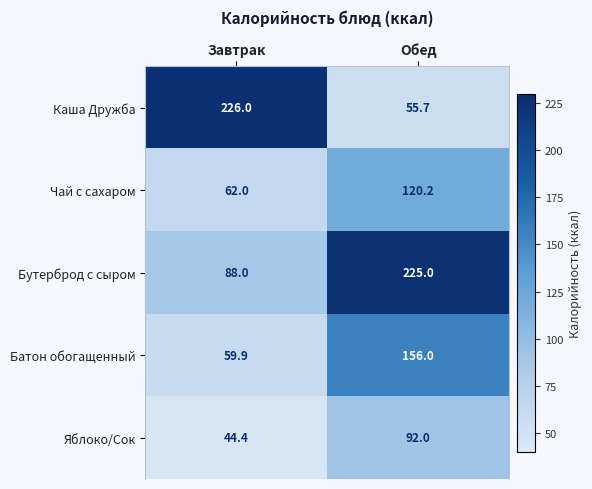

List the series in order of their overall mean, lowest first.

Яблоко/Сок, Чай с сахаром, Батон обогащенный, Каша Дружба, Бутерброд с сыром